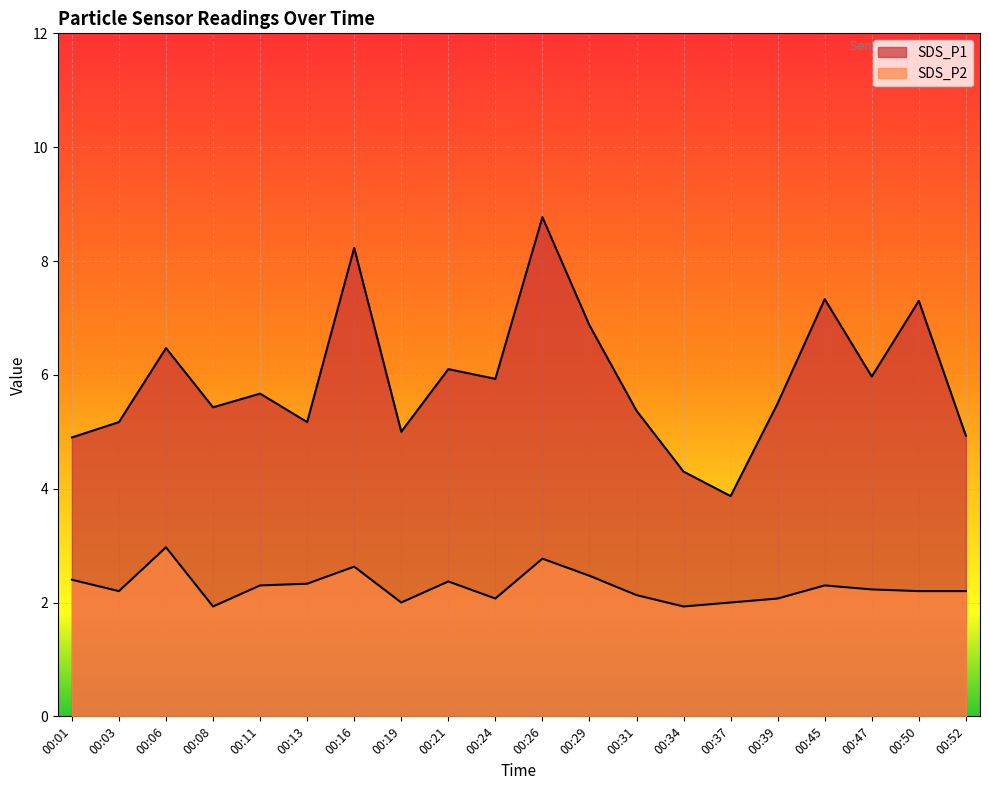

True or false: SDS_P1 has a value of 4.9 at 00:01.

True